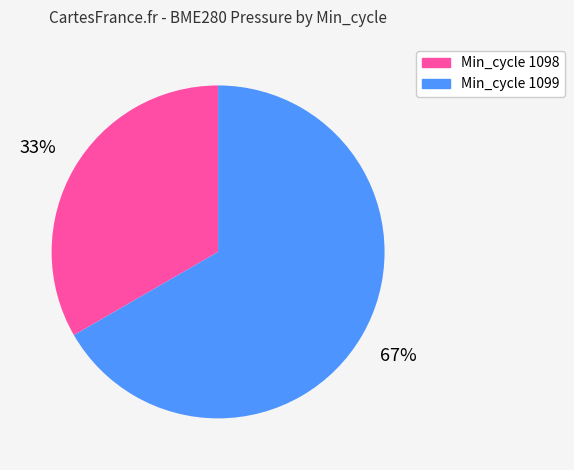

To the nearest percent, what is the average slice percentage?

50%